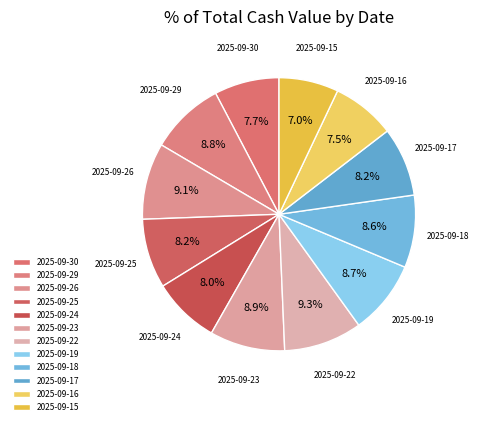

How many slices are in this pie chart?

12